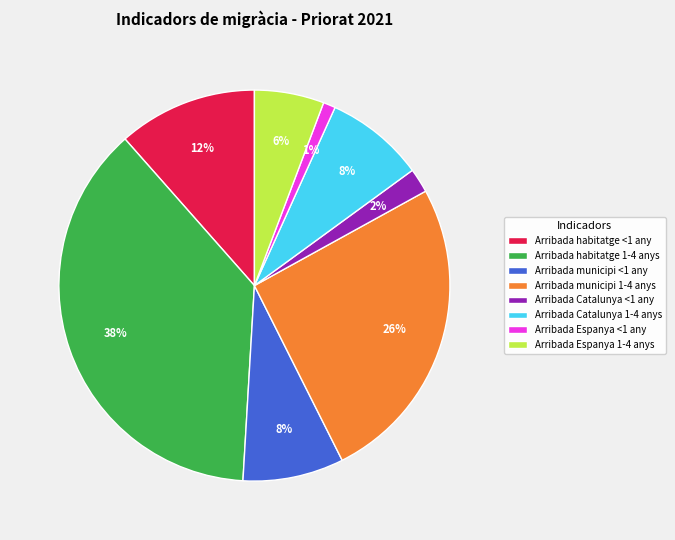

Which category has the biggest portion of the pie?

Arribada habitatge 1-4 anys